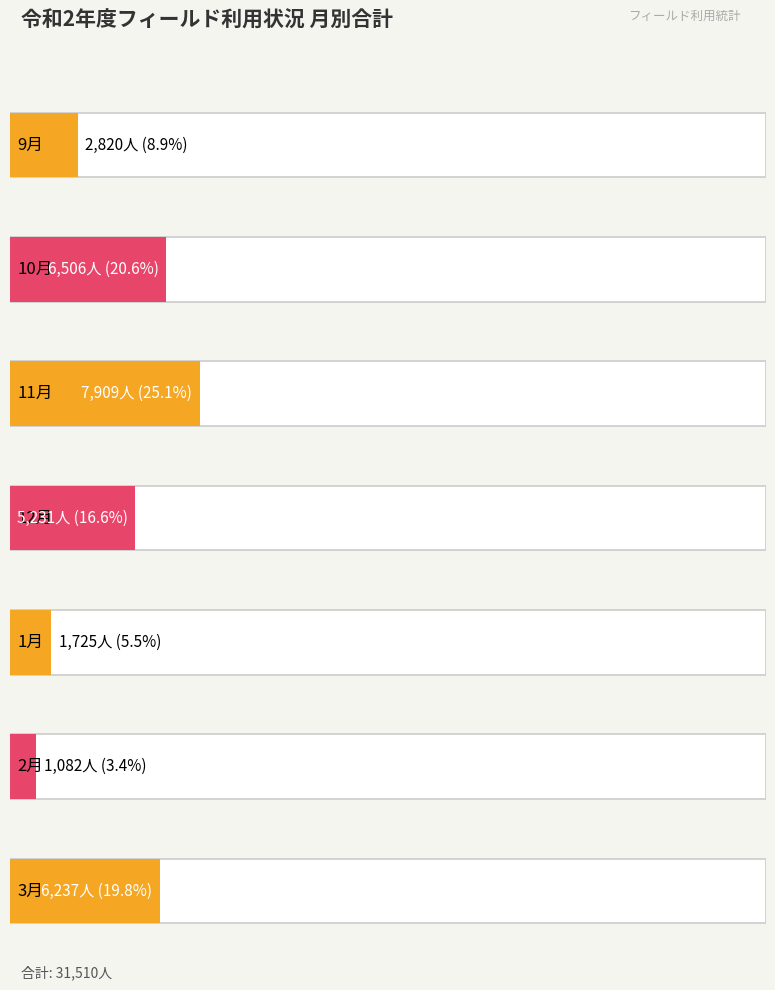

At which label does the data first exceed 5231?

10月